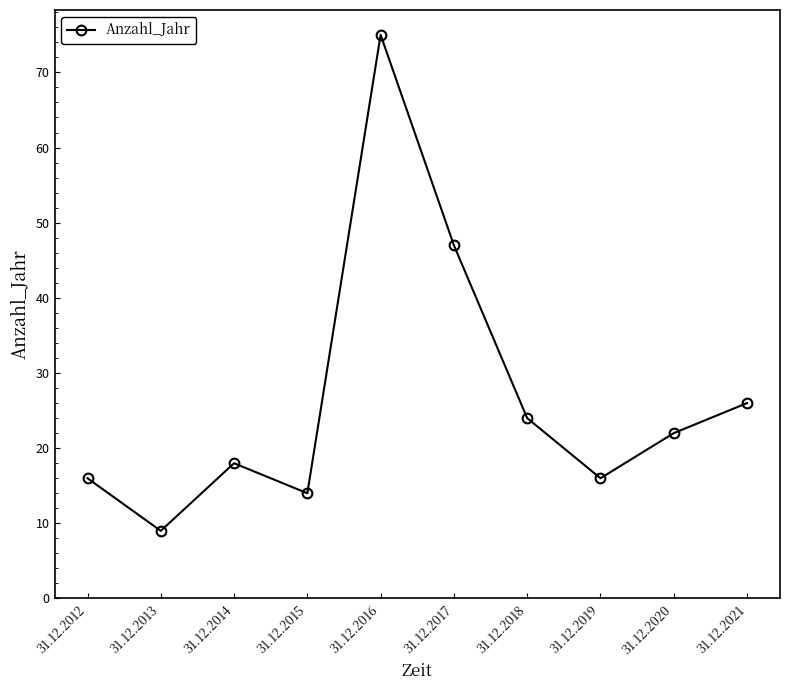

Reading right to left, transcribe all the data shown in this chart.

26	22	16	24	47	75	14	18	9	16